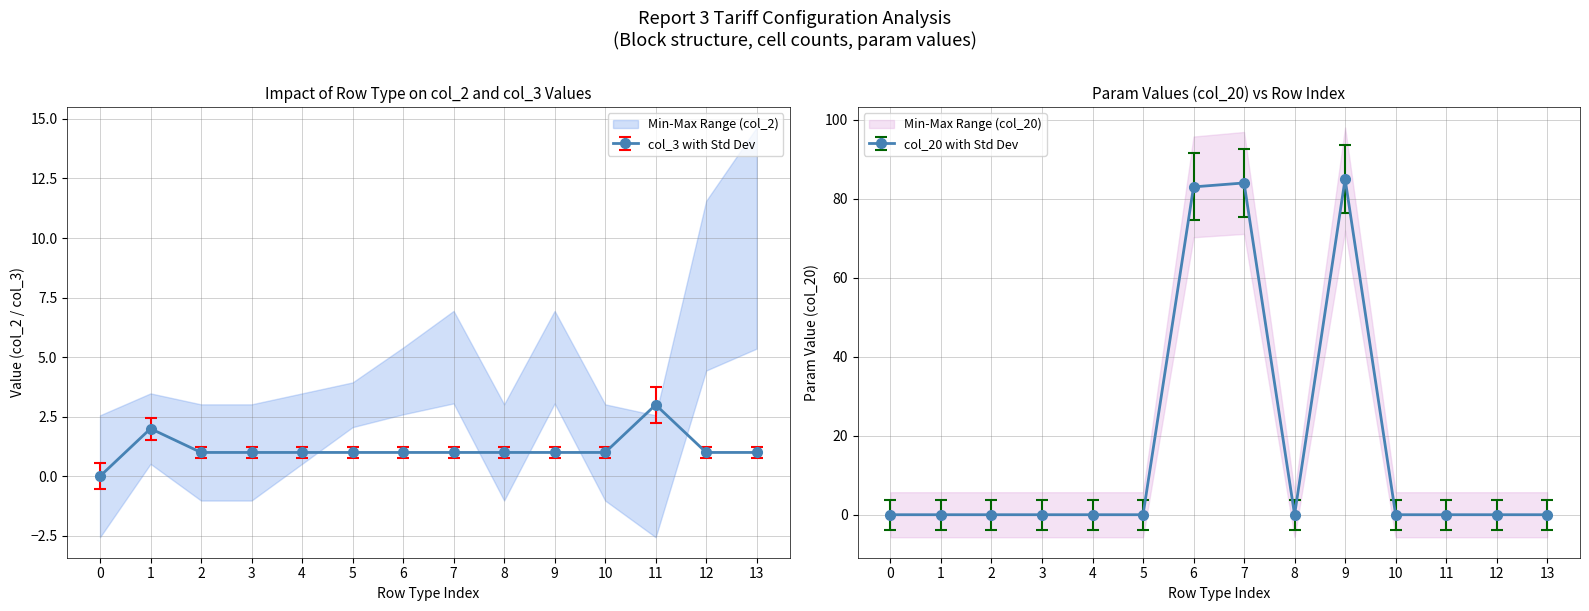

Which series has the largest total across all categories?

col_20